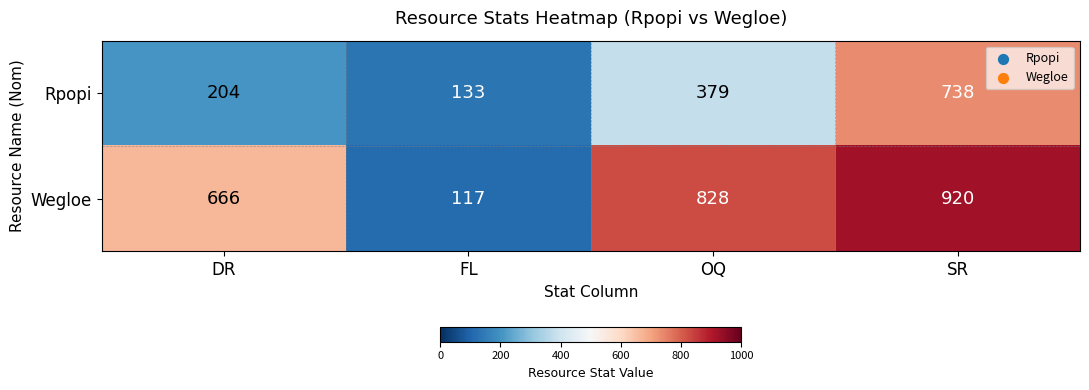

Reading left to right, what are all the values shown in this chart?

Rpopi: 204	133	379	738
Wegloe: 666	117	828	920